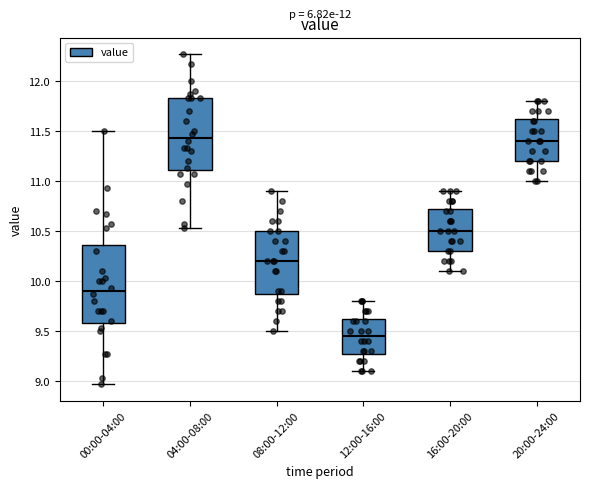

Reading left to right, transcribe this box plot: for each box, give where its median line is, the range the box spans, and where its two whiskers end, as read against the y-axis. The values are not printed on the chart, so give them approximately, as read against the axis.

00:00-04:00: median 9.90, box 9.60 to 10.35, whiskers 8.95 to 11.50
04:00-08:00: median 11.45, box 11.10 to 11.85, whiskers 10.55 to 12.25
08:00-12:00: median 10.20, box 9.90 to 10.50, whiskers 9.50 to 10.90
12:00-16:00: median 9.45, box 9.30 to 9.65, whiskers 9.10 to 9.80
16:00-20:00: median 10.50, box 10.30 to 10.75, whiskers 10.10 to 10.90
20:00-24:00: median 11.40, box 11.20 to 11.65, whiskers 11.00 to 11.80